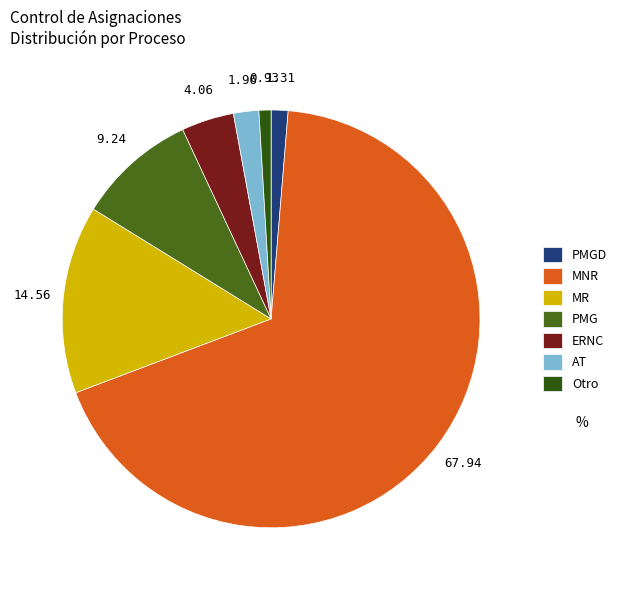

How many segments does this pie chart have?

7